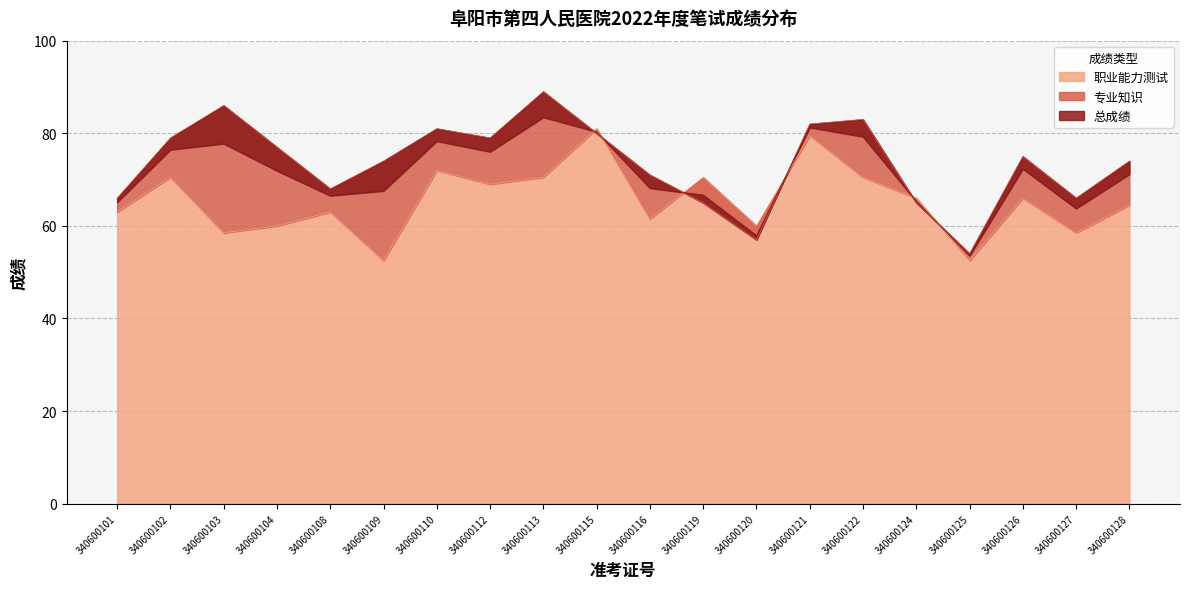

What is the sum of all 职业能力测试 values?

1309.5